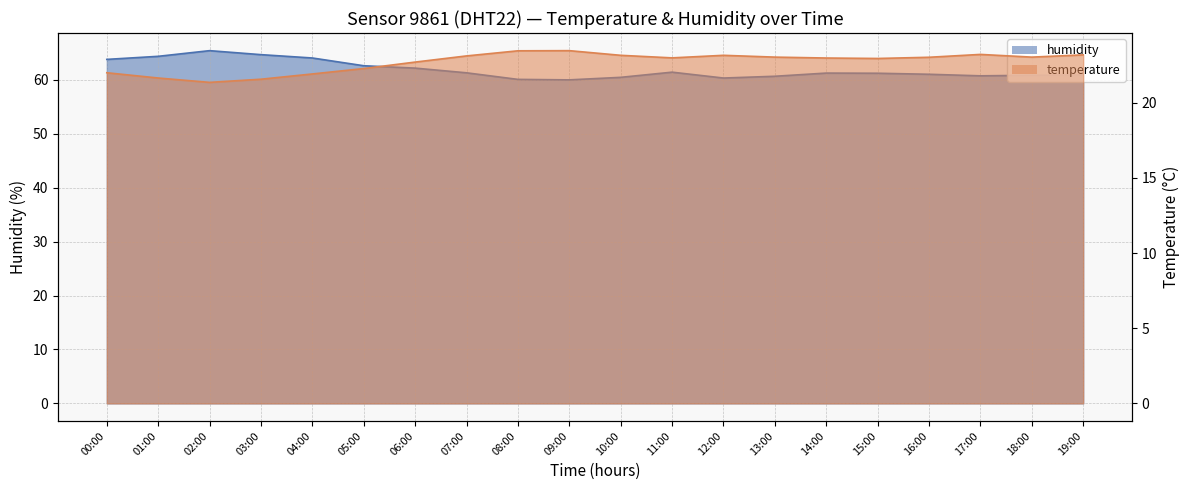

At which category is the sum across all series the highest?

02:00